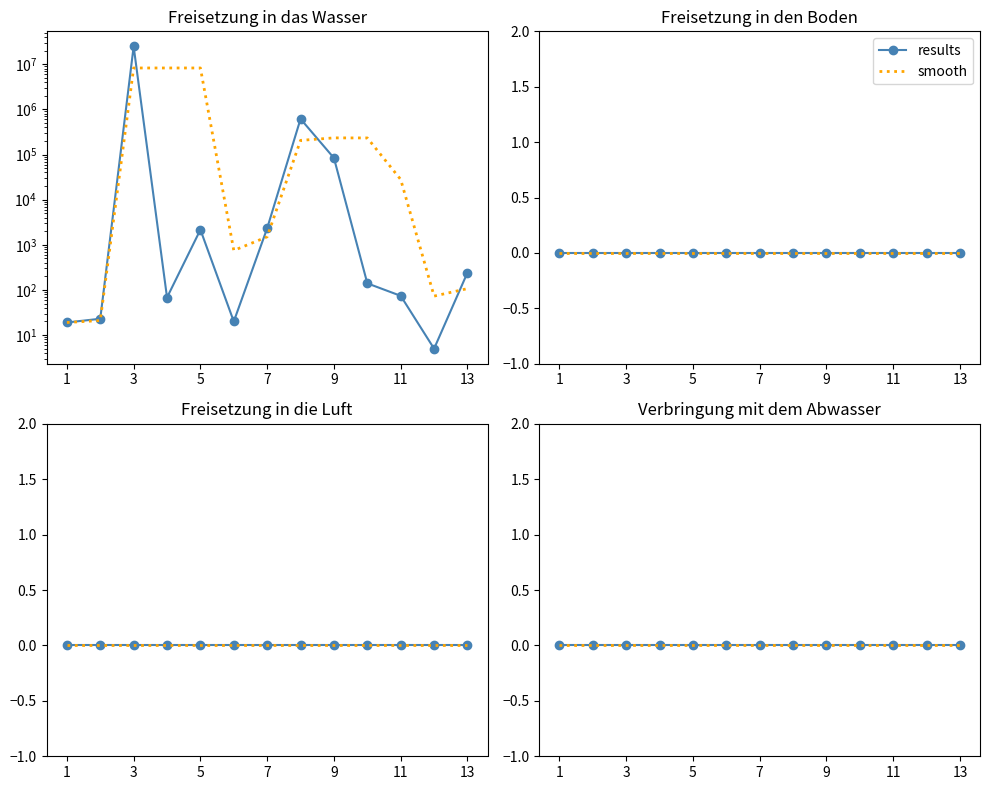

How many values exceed 140?

6